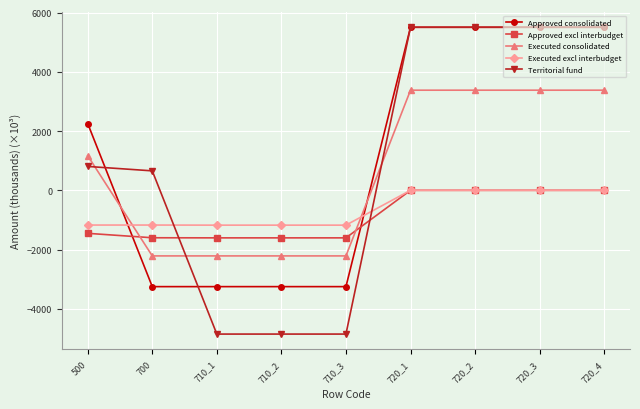

At 710_1, list the series in order from largest to smallest.

Executed excl interbudget, Approved excl interbudget, Executed consolidated, Approved consolidated, Territorial fund